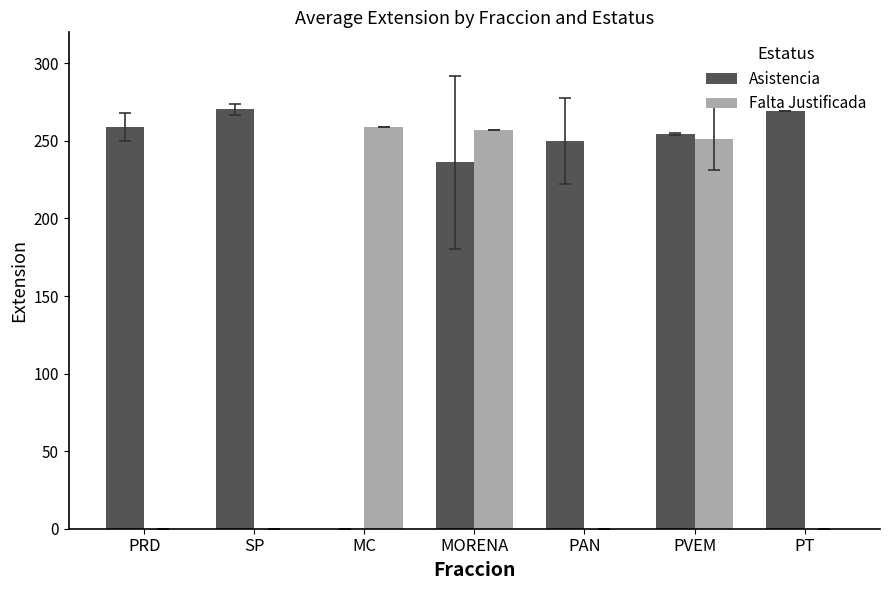

At which category is the sum across all series the highest?

PVEM